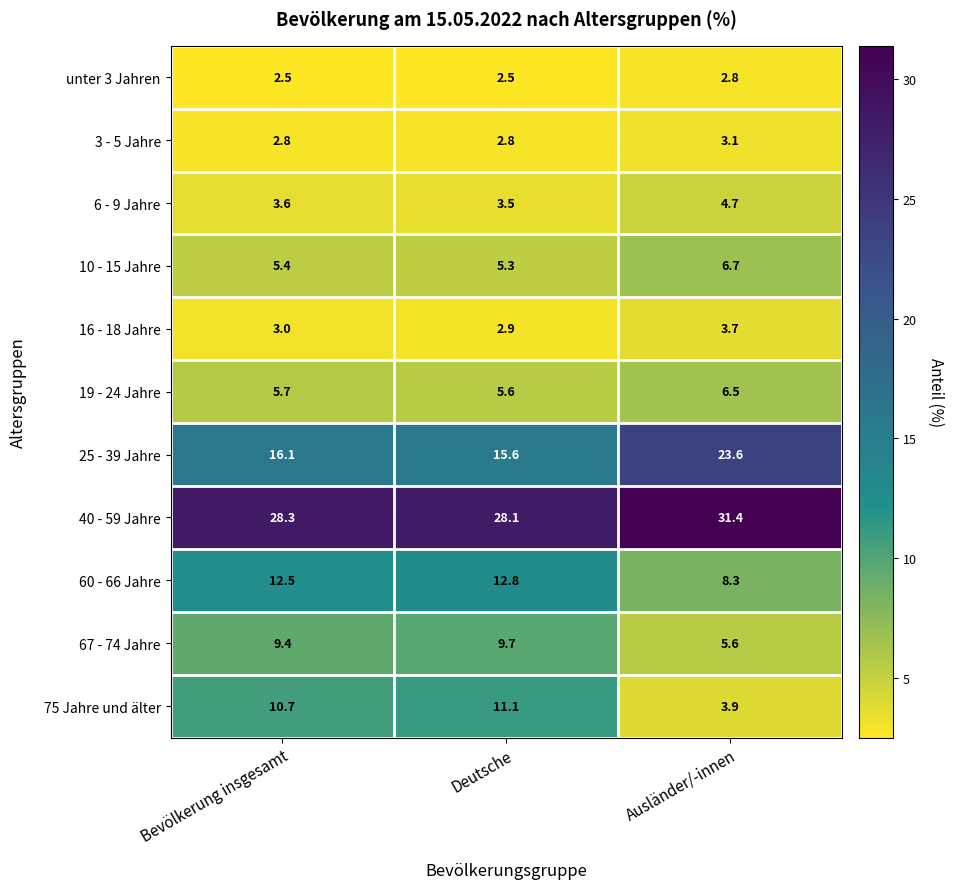

Between Bevölkerung insgesamt and Deutsche, which series saw the biggest shift?

25 - 39 Jahre